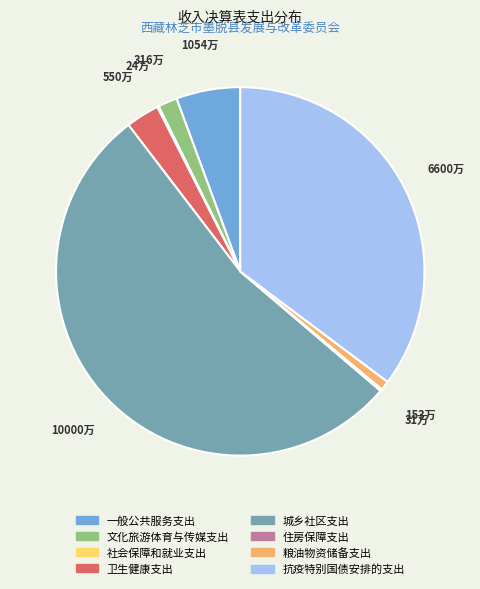

True or false: 抗疫特别国债安排的支出 accounts for 35% of the total.

True